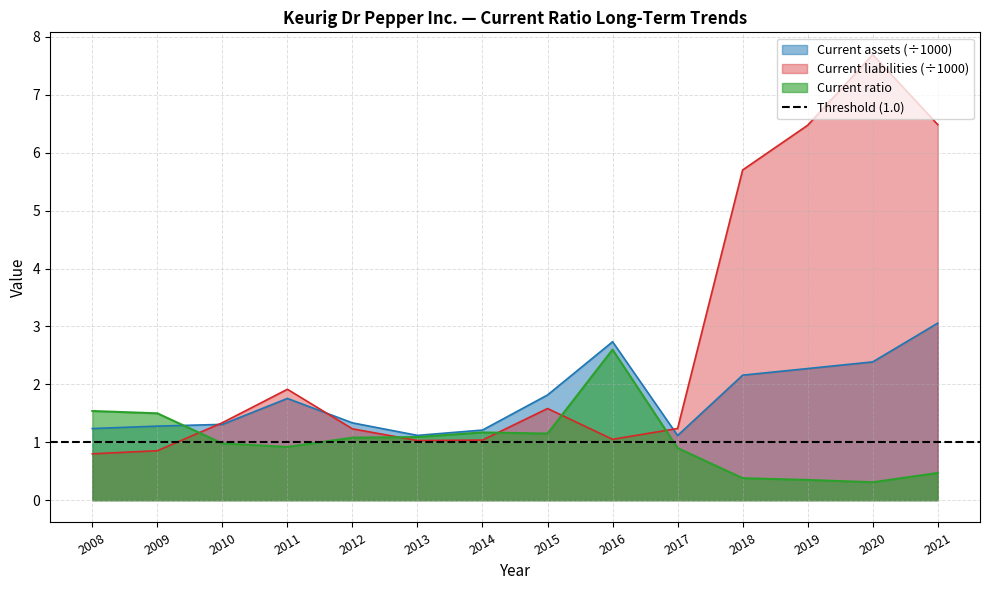

What is the approximate value of Current assets (÷1000) at 2020?

2.4